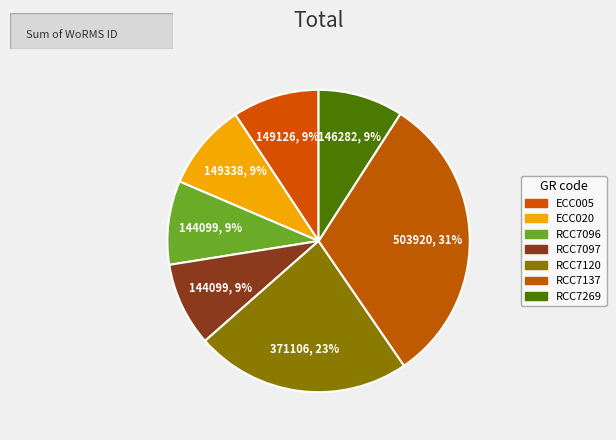

How many segments does this pie chart have?

7